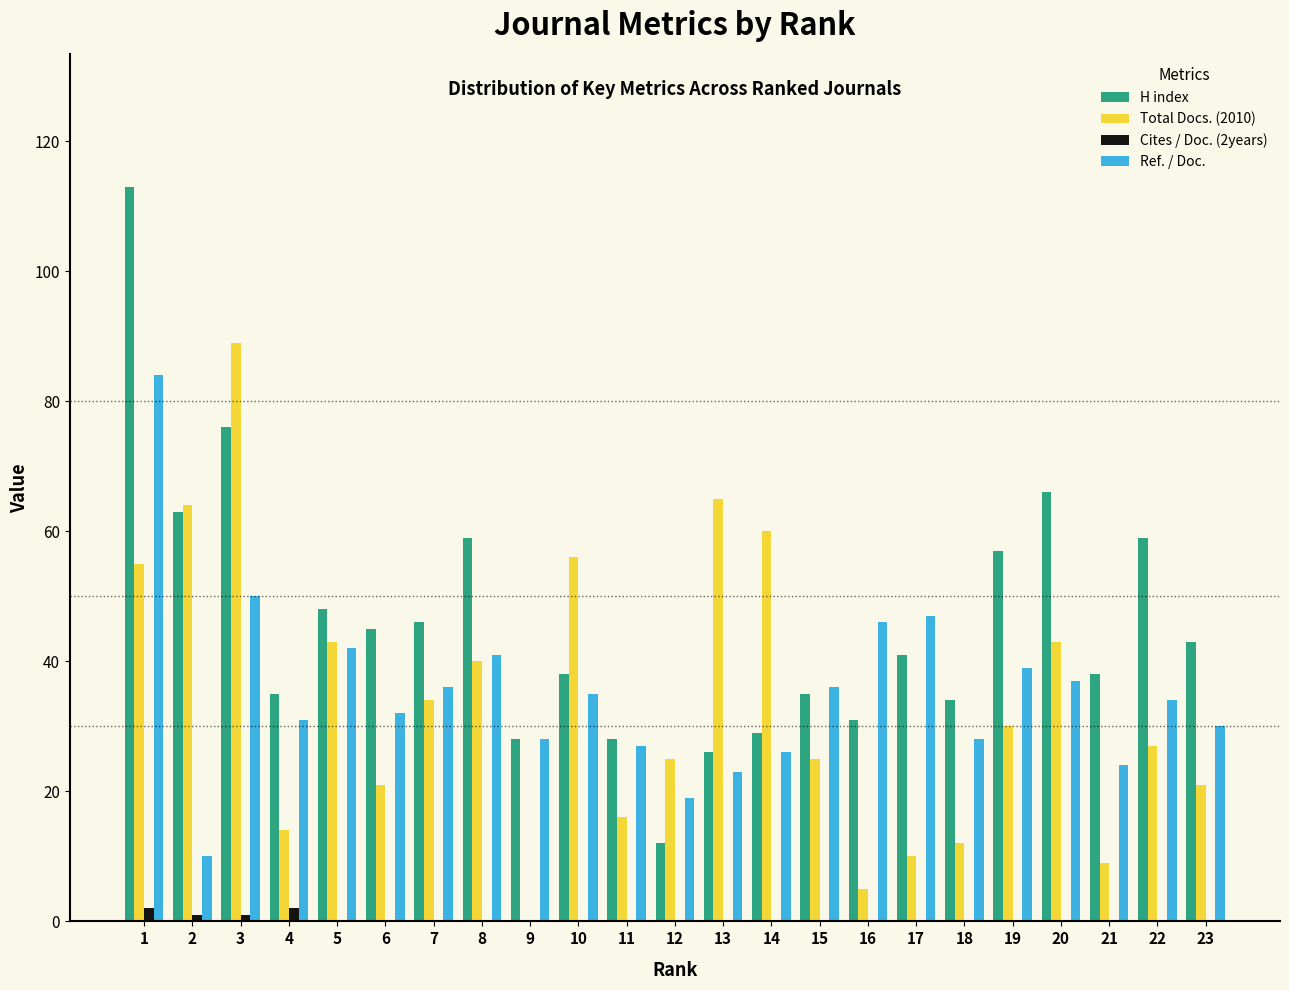

The Cites / Doc. (2years) series shows 0 at 18. True or false?

True